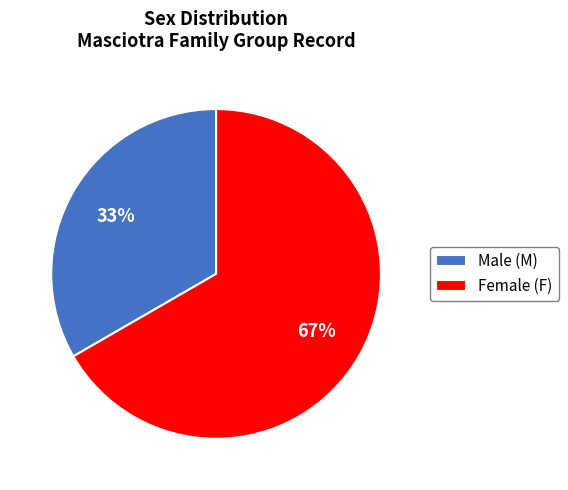

Is it true that Male (M) is 47% of the pie?

False